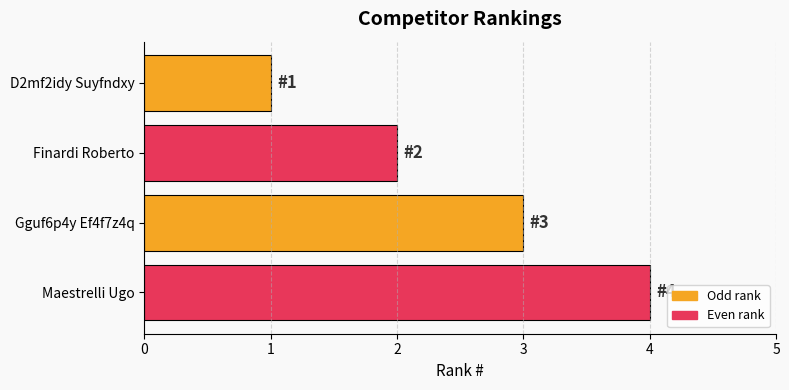

Which label corresponds to the largest value in the chart?

Maestrelli Ugo